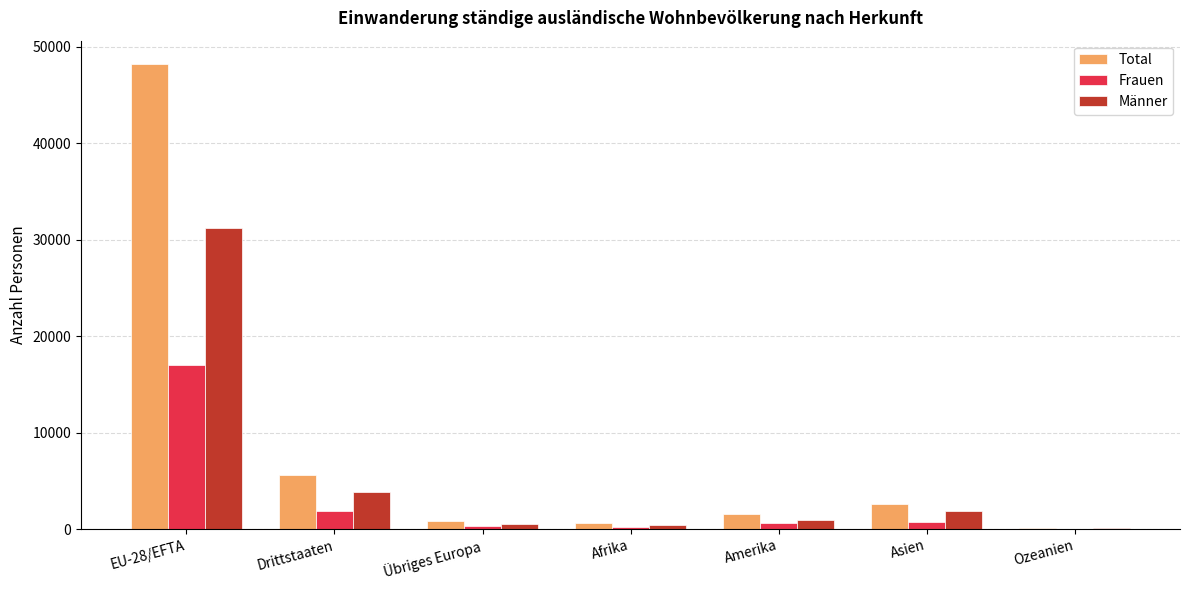

At which label is Männer closest to 15641?

Drittstaaten